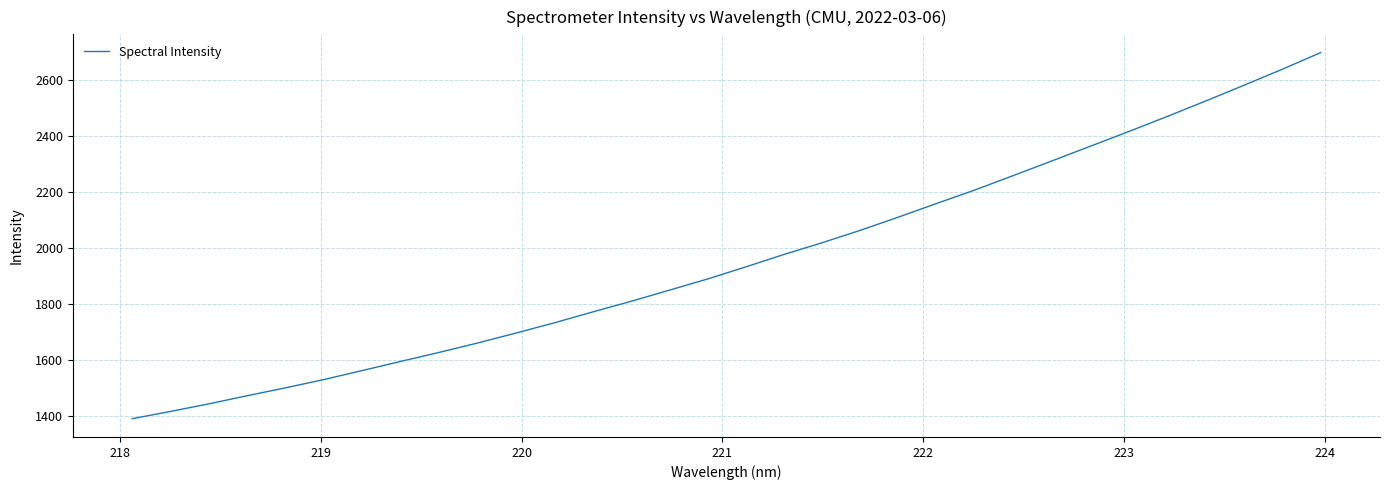

What is the maximum value shown in the chart?

2698.0